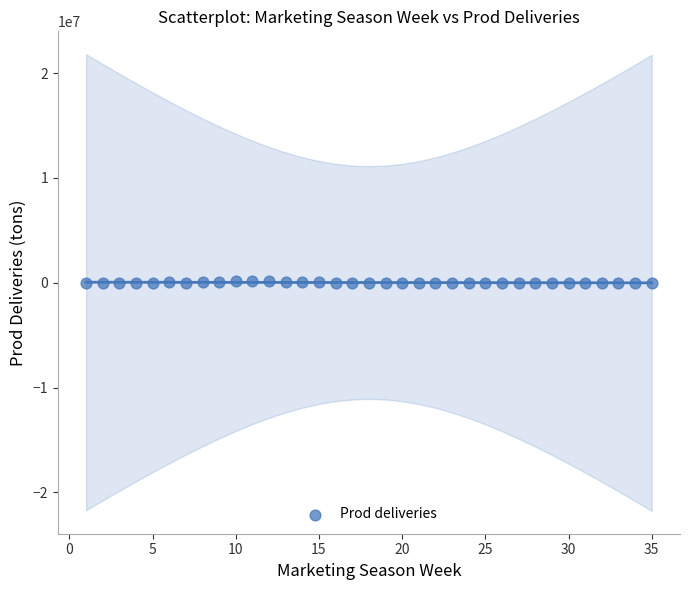

What is the range of X values (max minus min)?

34